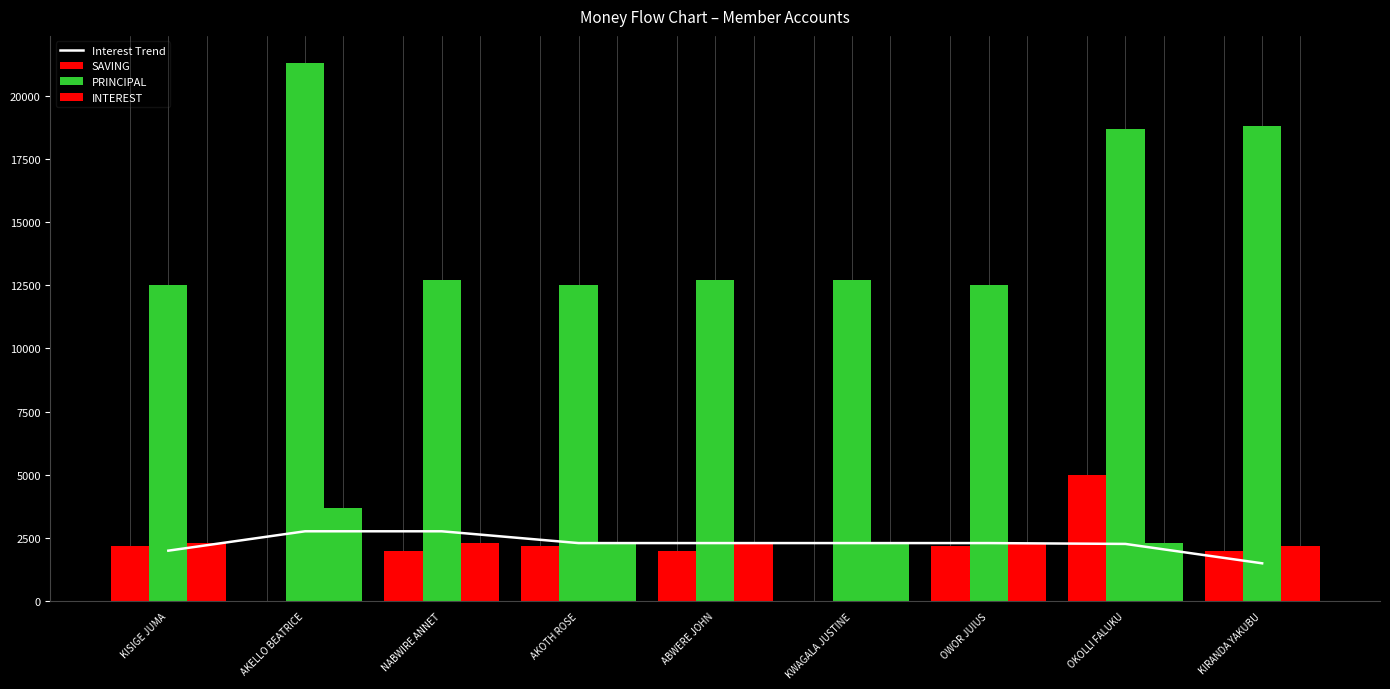

What is the difference between the highest and lowest values at KIRANDA YAKUBU?

17300.0